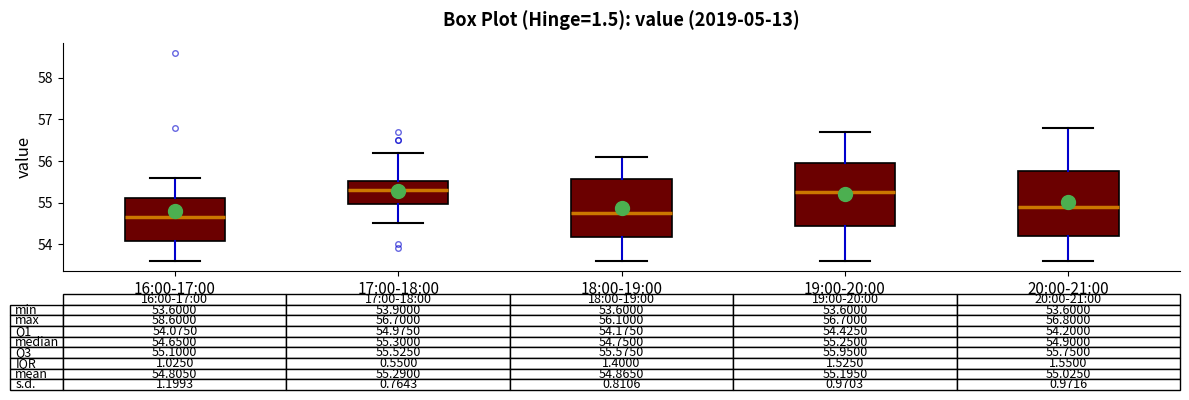

Which box's median line is the lowest?

16:00-17:00